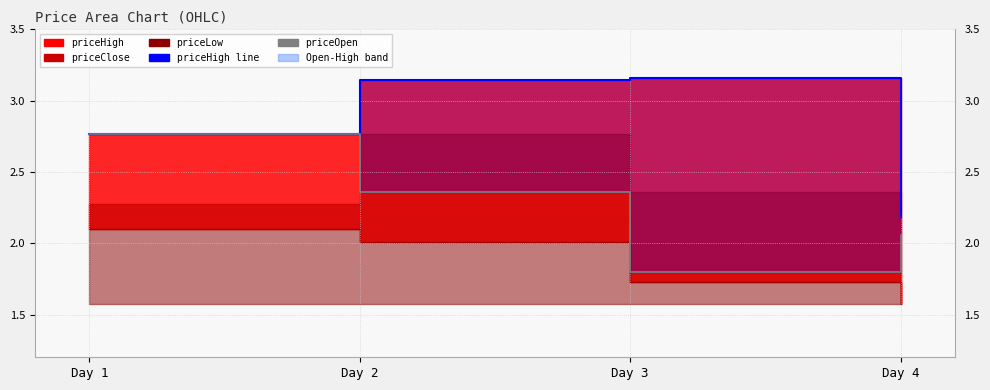

True or false: priceHigh_line and priceOpen intersect in this chart.

False